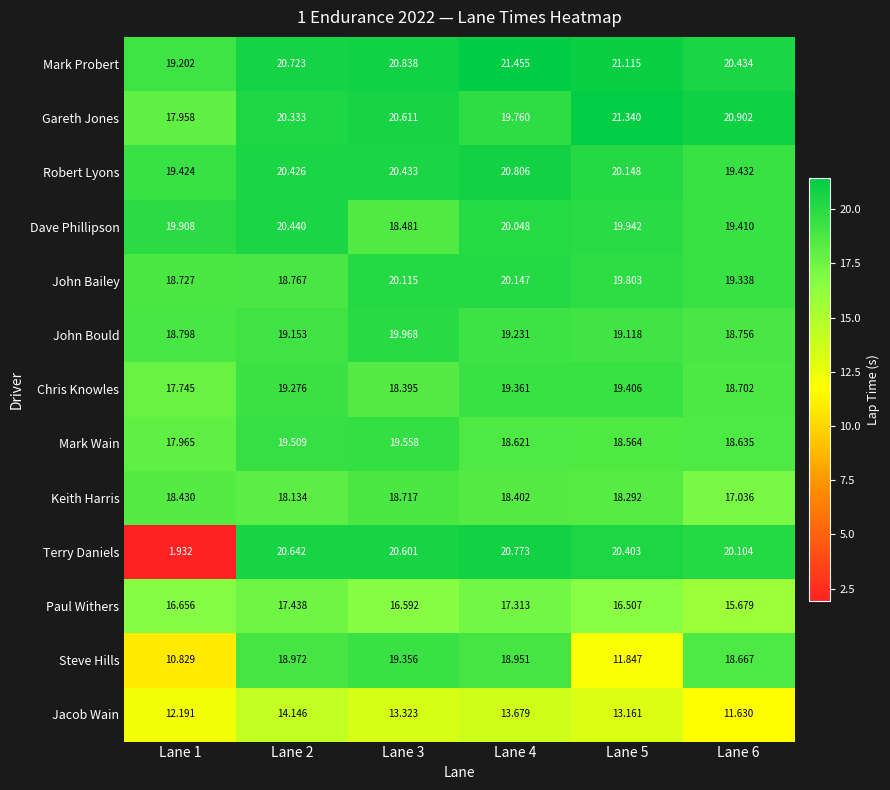

Which label corresponds to the smallest value in the chart?

Lane 1